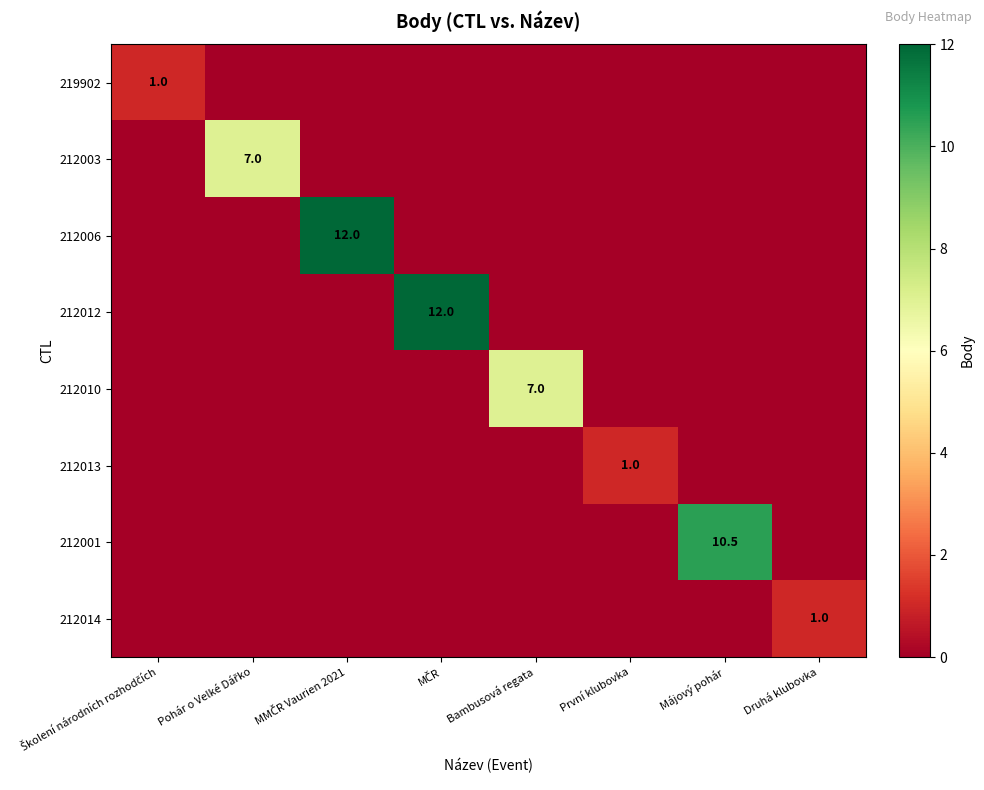

The 212006 series shows 6.7 at Druhá klubovka. True or false?

False